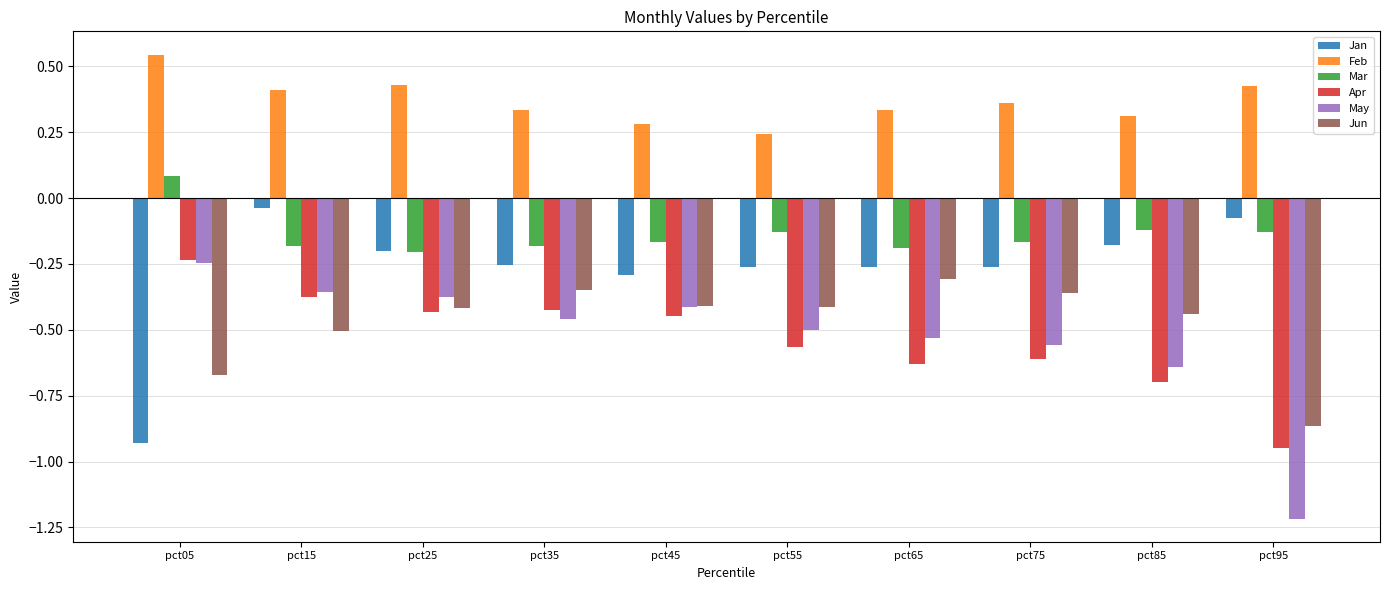

What is the total value across all series at pct05?

-1.5